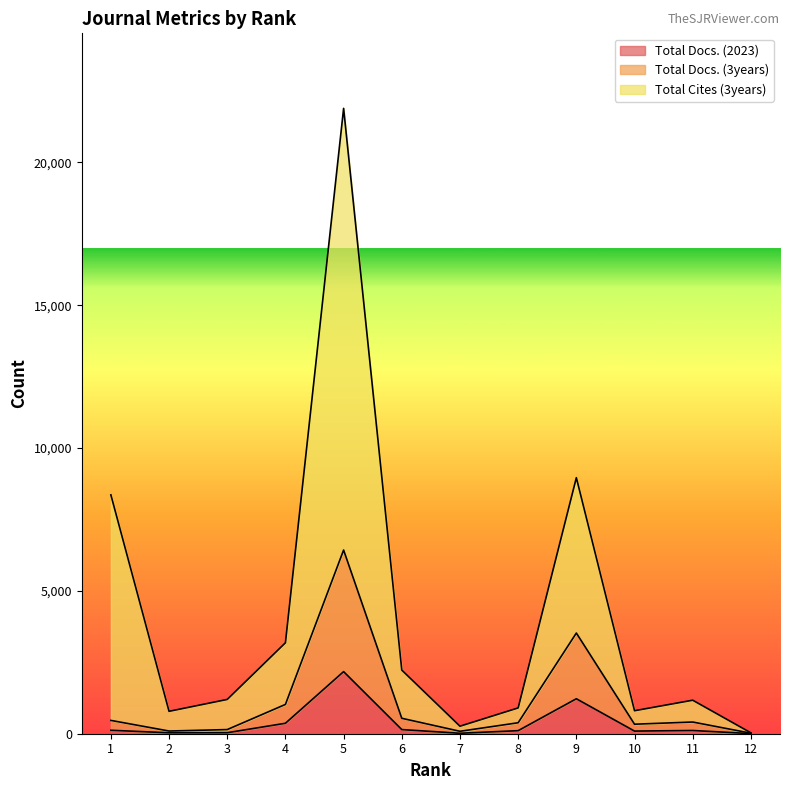

What is the difference between the maximum and second lowest values in the Total Cites (3years) series?

21624